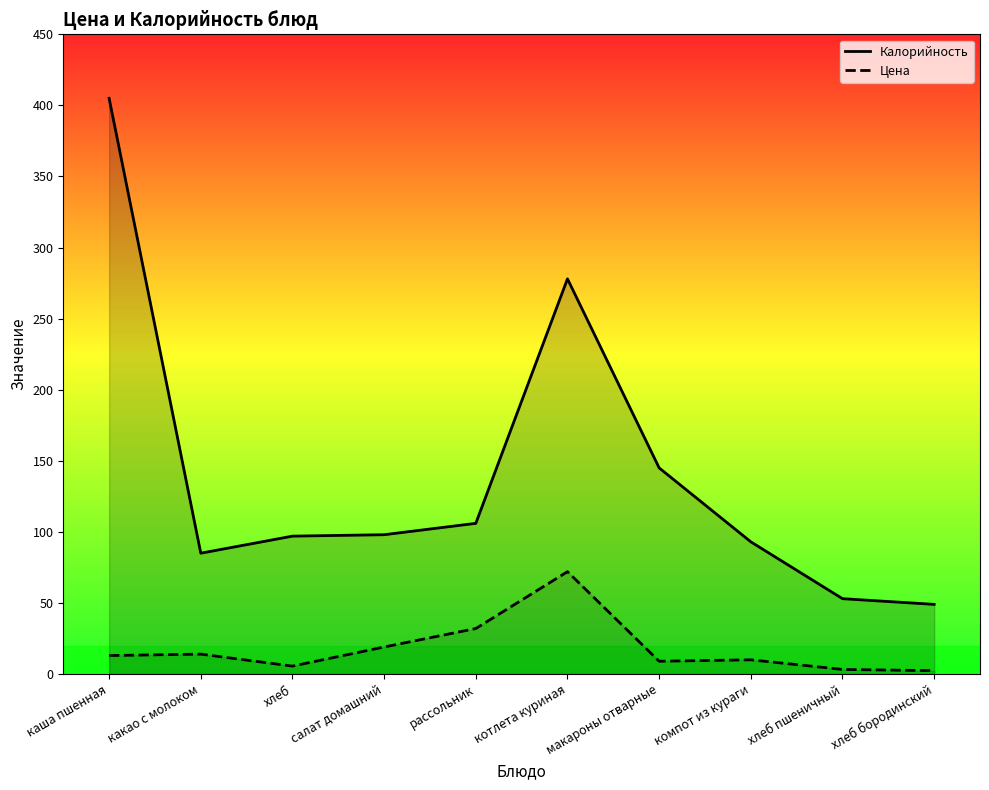

Where is the first local maximum for Калорийность?

котлета куриная